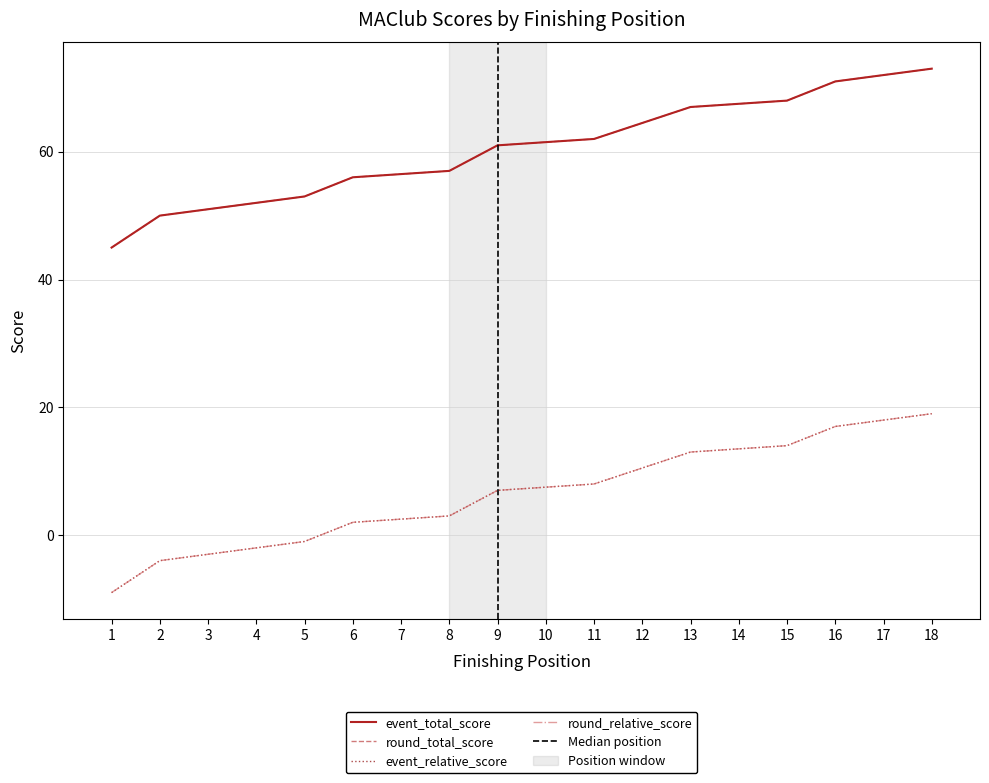

What is the average value of the event_relative_score series?

60